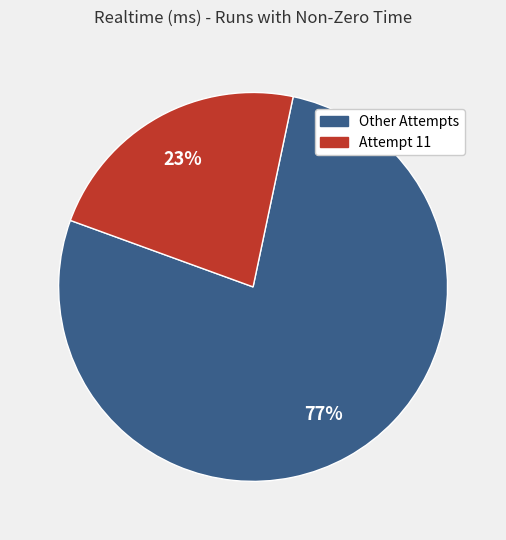

Is there any slice that represents more than half of the pie?

Yes